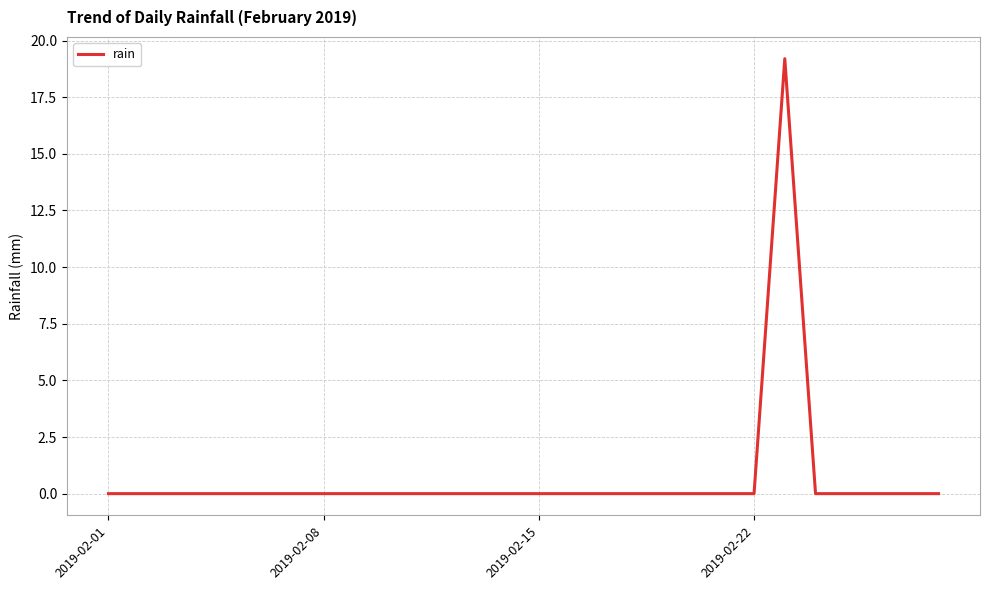

What is the maximum value shown in the chart?

19.2